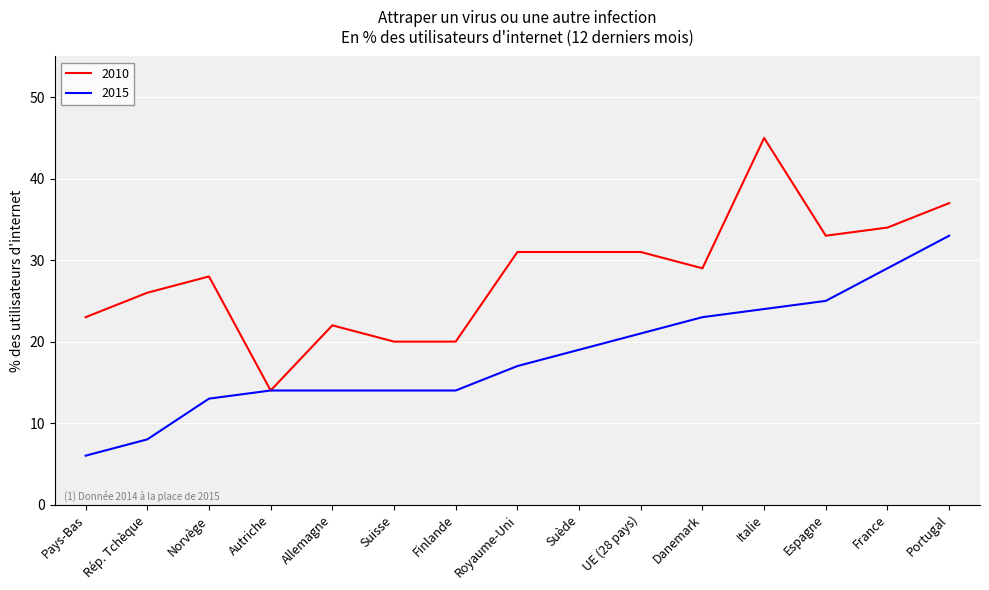

Which series has the largest range (max minus min)?

2010